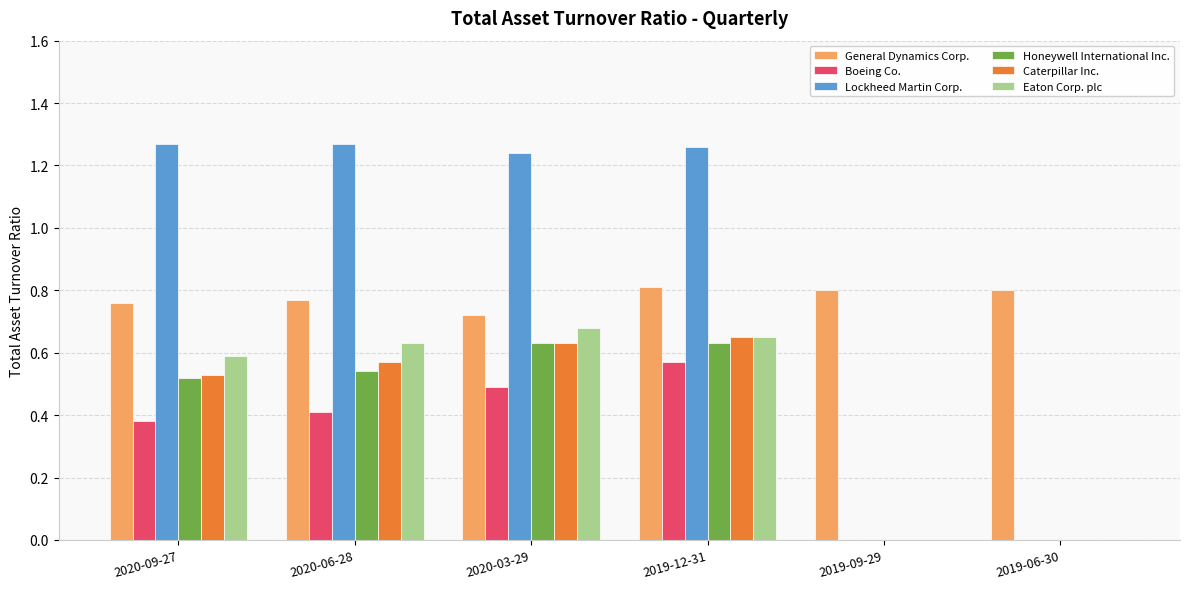

Is the value of General Dynamics Corp. at 2020-06-28 greater than the value of Lockheed Martin Corp. at 2020-03-29?

No